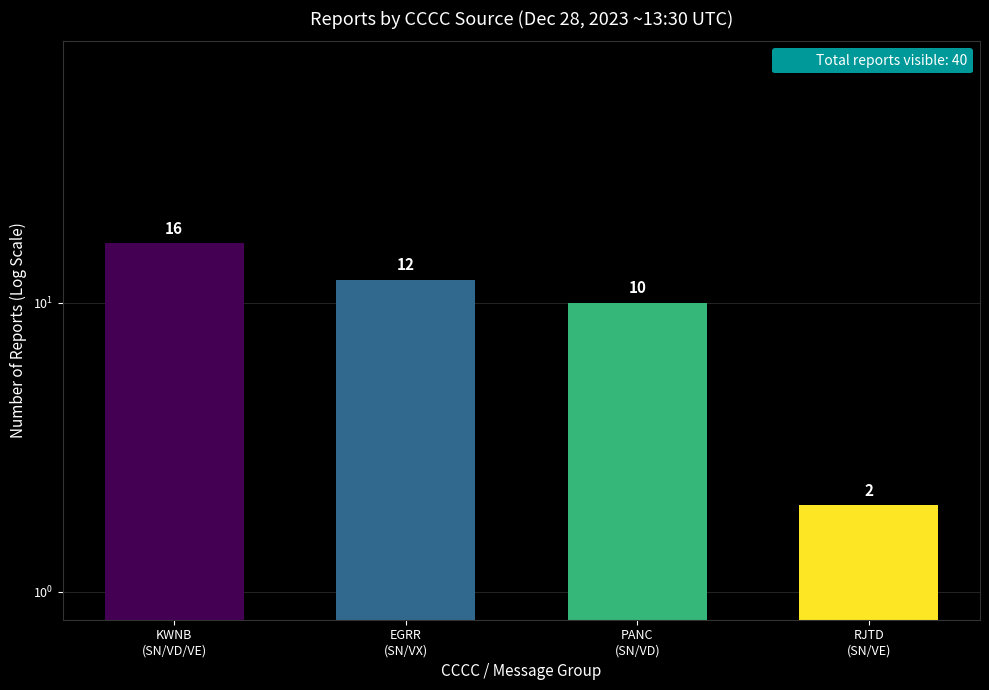

How many values are below 12?

2